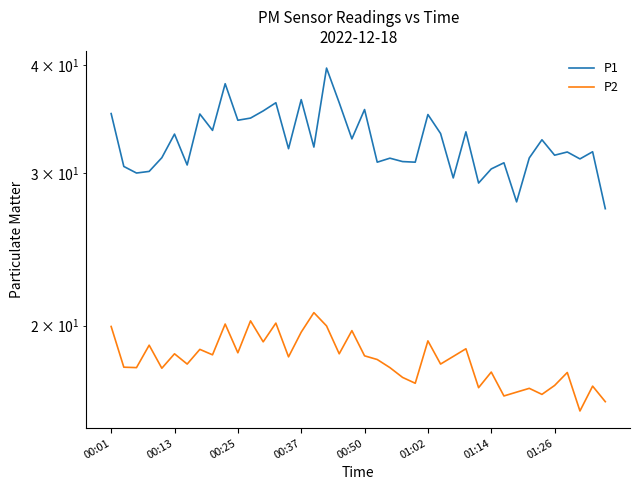

At 17, list the series in order from smallest to largest.

P2, P1